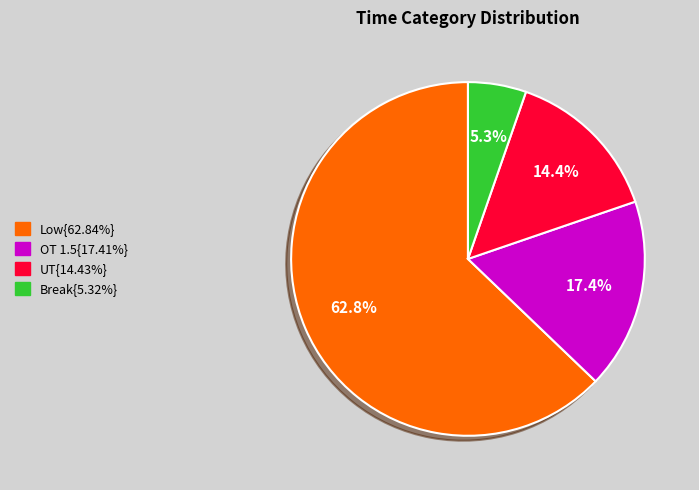

Is there a majority slice in this chart?

Yes